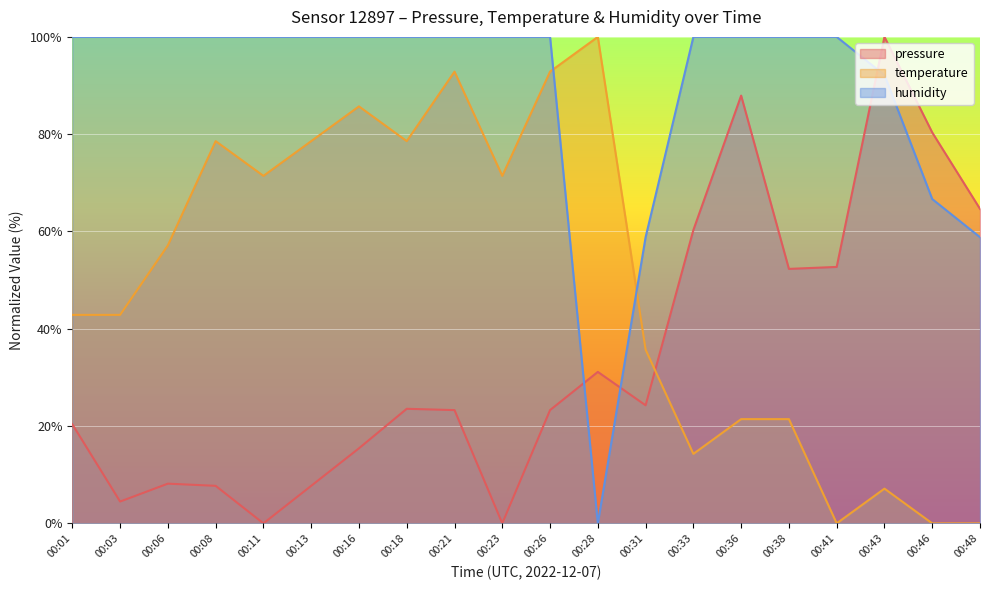

Rank the categories by temperature value from lowest to highest.

00:41, 00:46, 00:48, 00:43, 00:33, 00:36, 00:38, 00:31, 00:01, 00:03, 00:06, 00:11, 00:23, 00:08, 00:13, 00:18, 00:16, 00:21, 00:26, 00:28